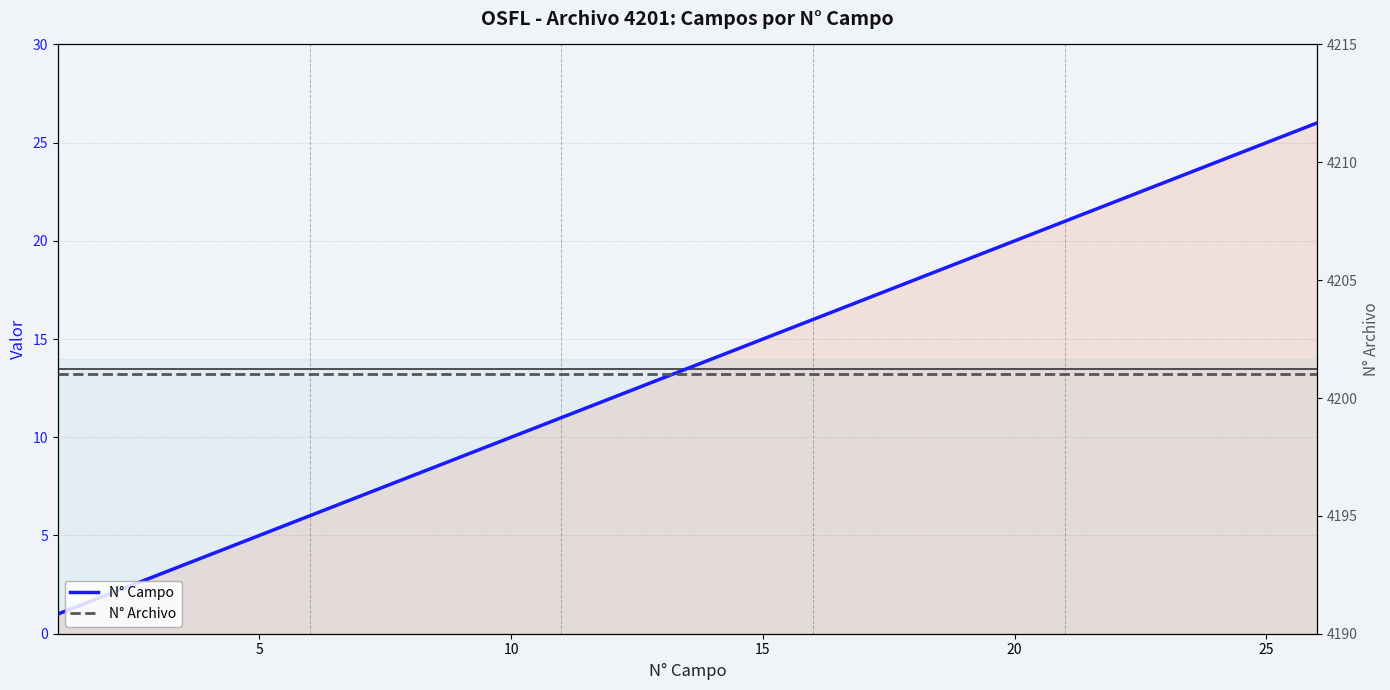

True or false: N° Campo and N° Archivo intersect in this chart.

False